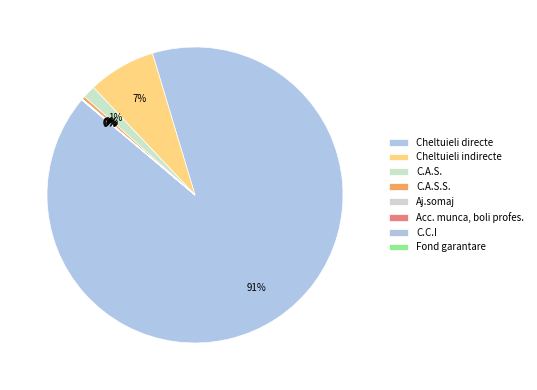

True or false: C.A.S. accounts for 1% of the total.

True